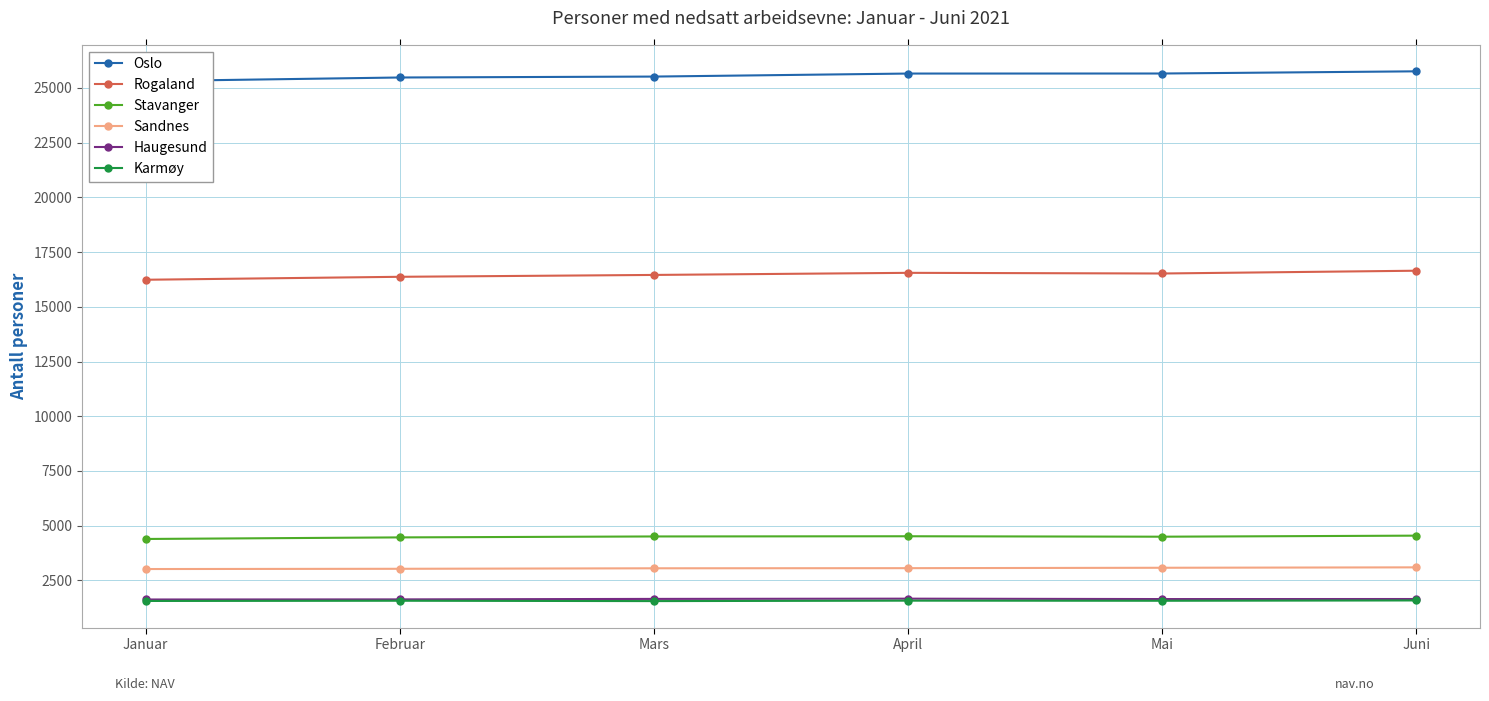

Is the value of Oslo at Mai greater than the value of Stavanger at Januar?

Yes